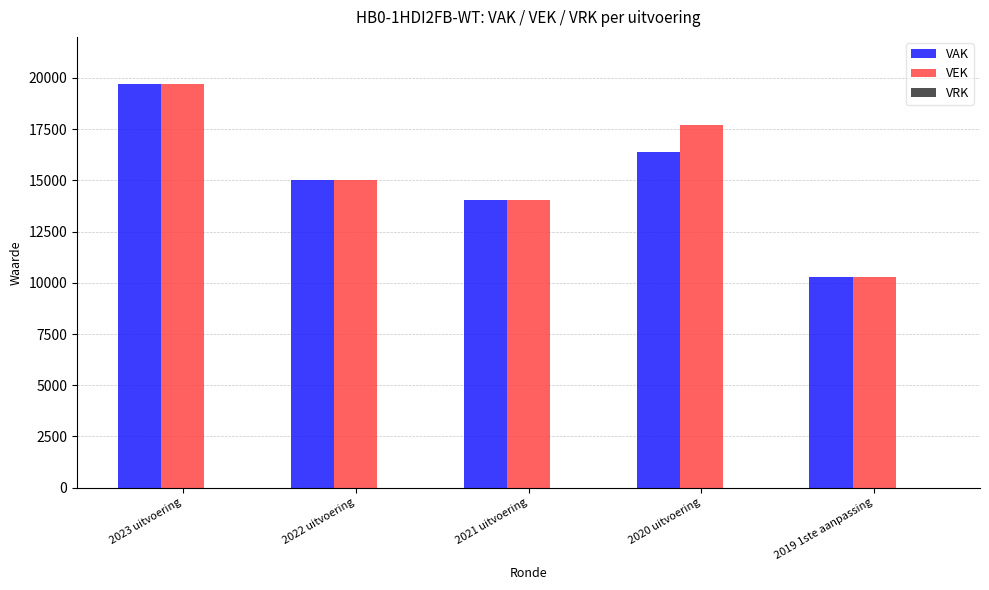

At which category is the sum across all series the highest?

2023 uitvoering